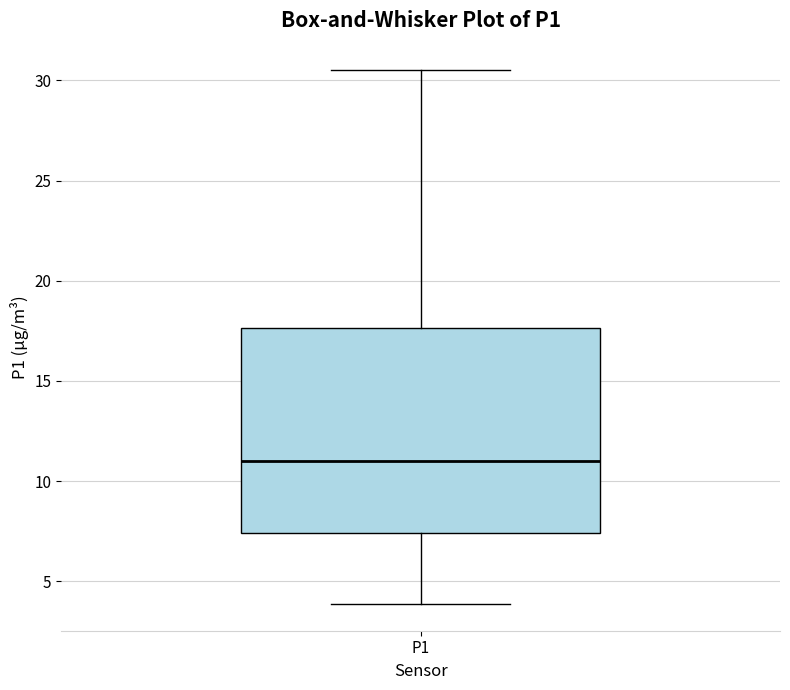

Read this box plot against the y-axis: the position of the median line, the range covered by the box, and the ends of both whiskers. The values are not printed on the chart, so give them approximately, as read against the axis.

median 11.0, box 7.5 to 17.5, whiskers 4.0 to 30.5